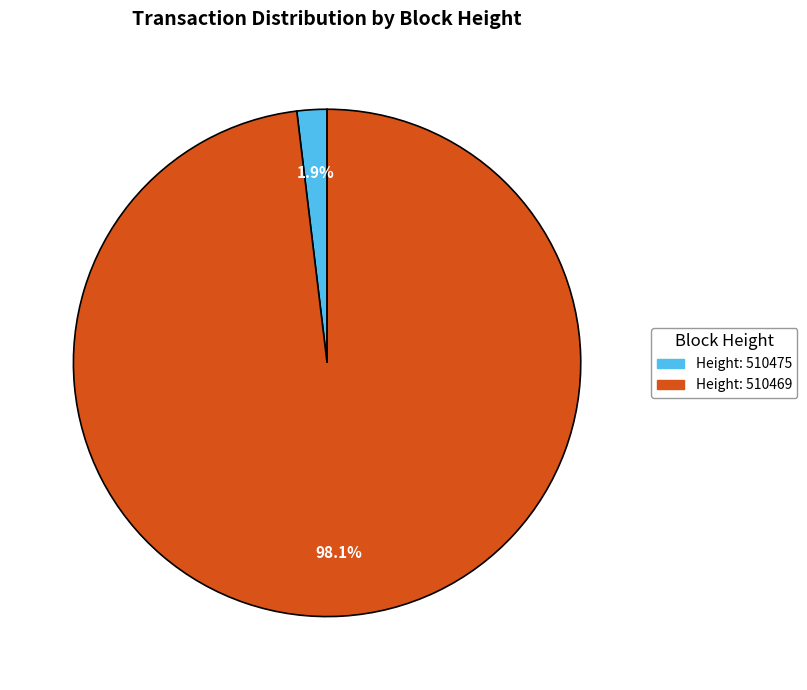

Does any single category account for the majority?

Yes